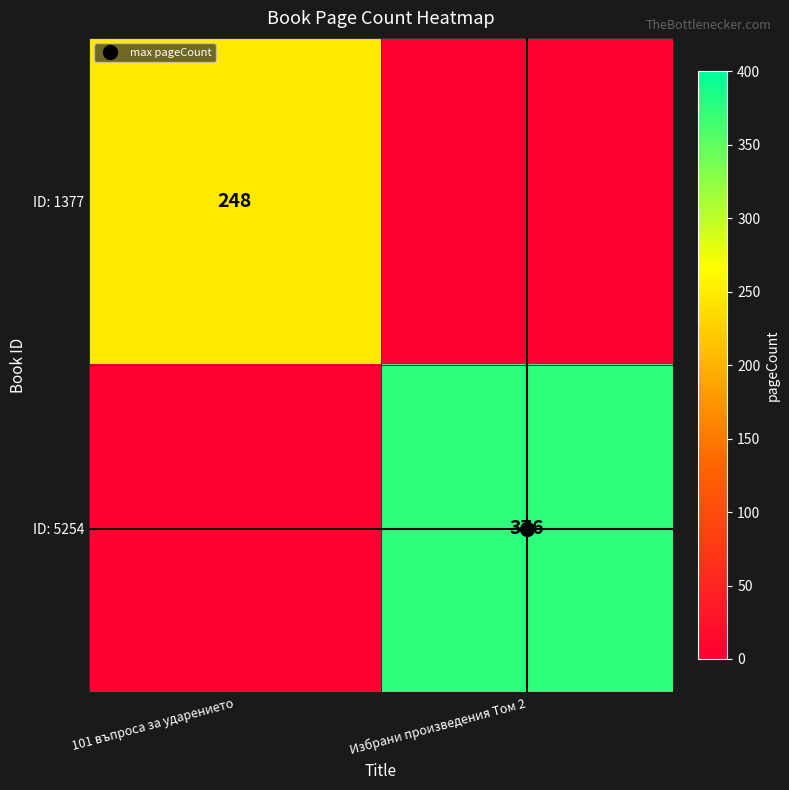

What is the total value across all series at 101 въпроса за ударението?

248